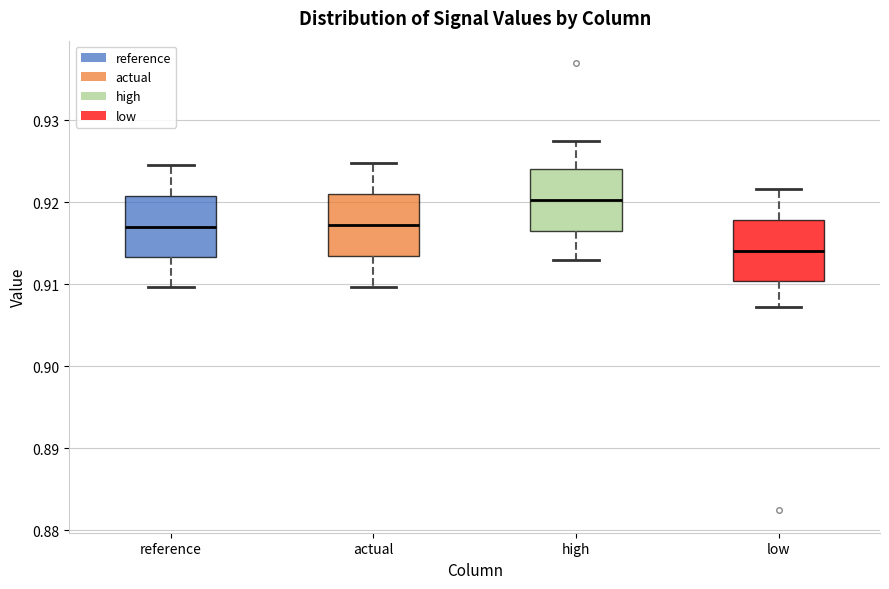

Reading left to right, read every box against the y-axis: the position of its median line, the range the box covers, and the ends of its whiskers. The values are not printed on the chart, so give them approximately, as read against the axis.

reference: median 0.917, box 0.913 to 0.921, whiskers 0.910 to 0.925
actual: median 0.917, box 0.913 to 0.921, whiskers 0.910 to 0.925
high: median 0.920, box 0.917 to 0.924, whiskers 0.913 to 0.928
low: median 0.914, box 0.910 to 0.918, whiskers 0.907 to 0.922